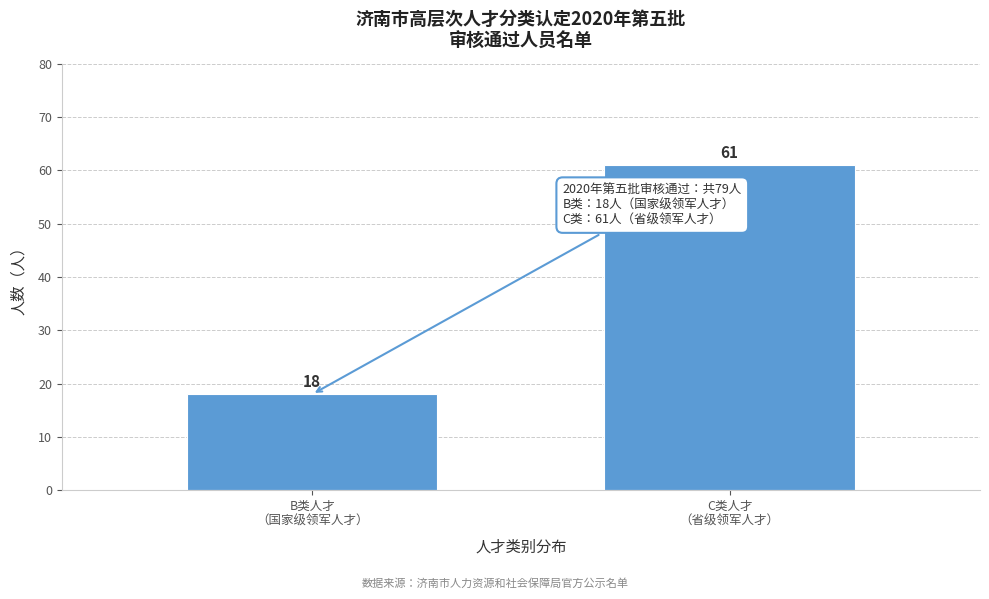

Reading right to left, extract all data points from this chart.

61	18